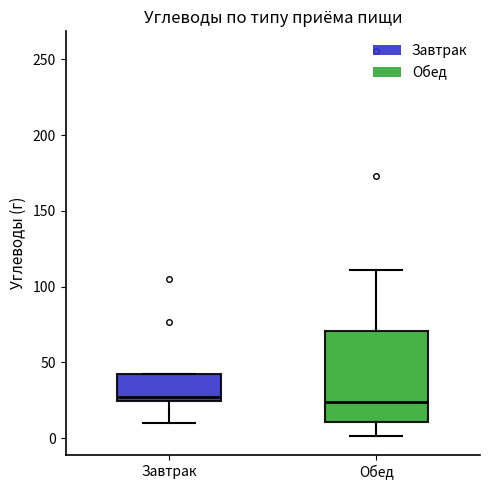

Where does the lower whisker of the box for Обед end on the y-axis? The values are not printed on the chart, so give them approximately, as read against the axis.

0